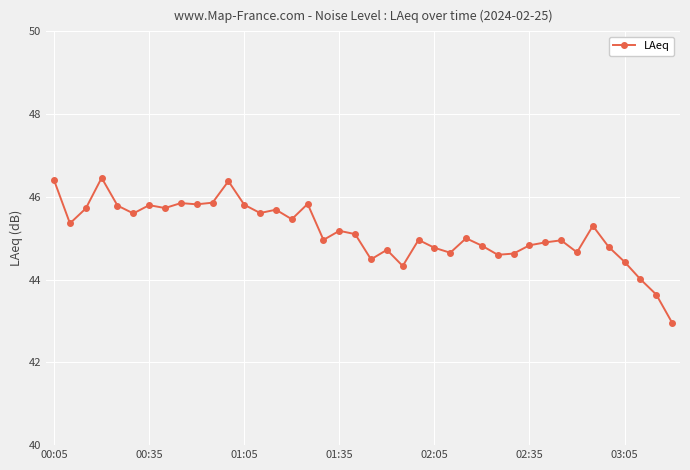

What is the average value?

45.1